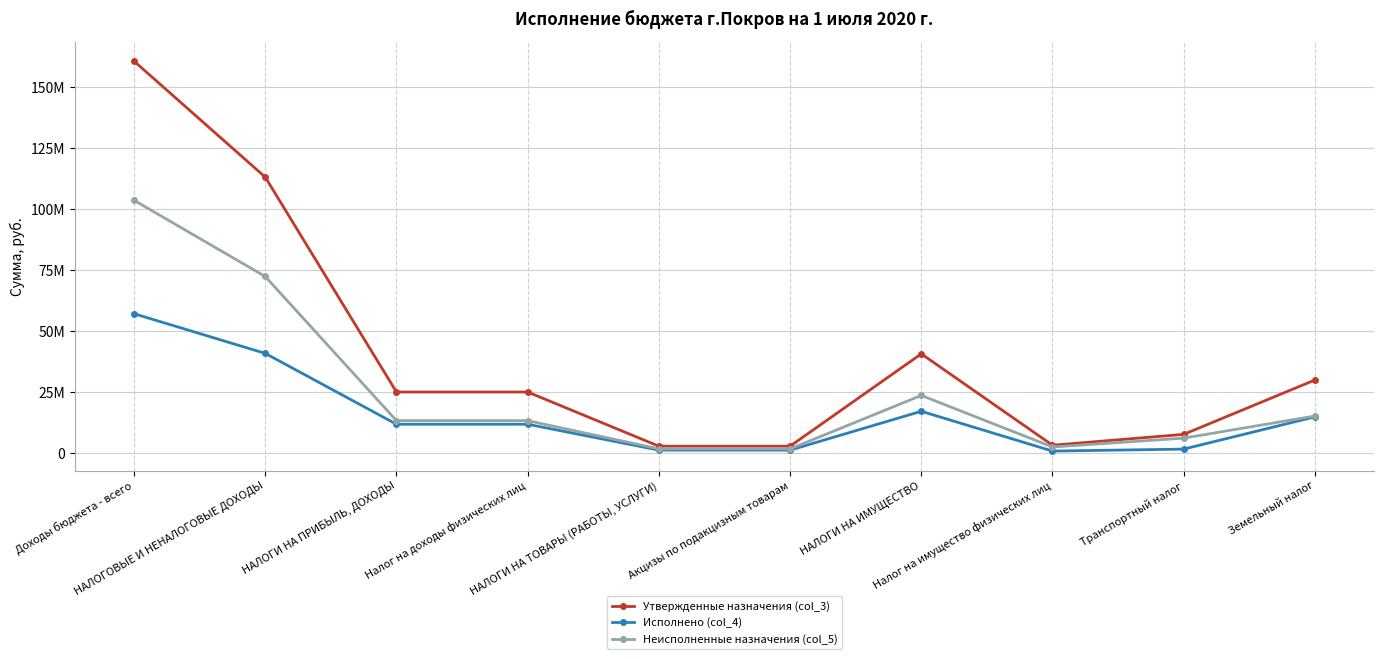

True or false: Неисполненные назначения (col_5) has more than 0 points higher than both neighbors.

True